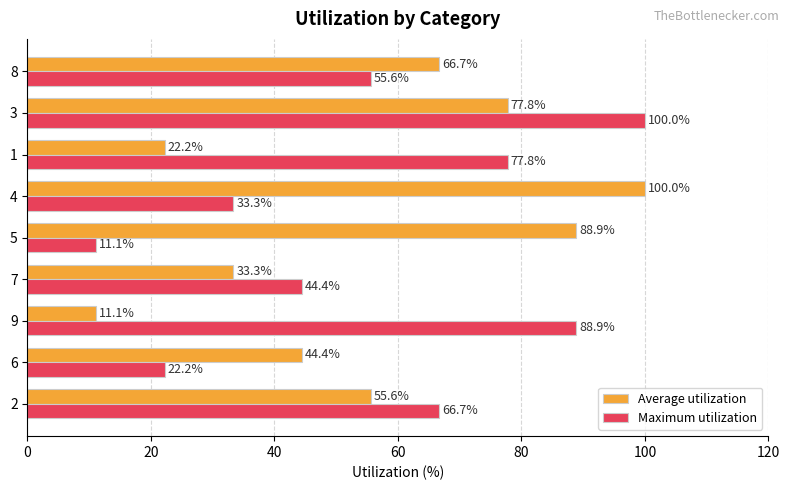

List the labels in order of Maximum utilization value, smallest first.

5, 6, 4, 7, 8, 2, 1, 9, 3